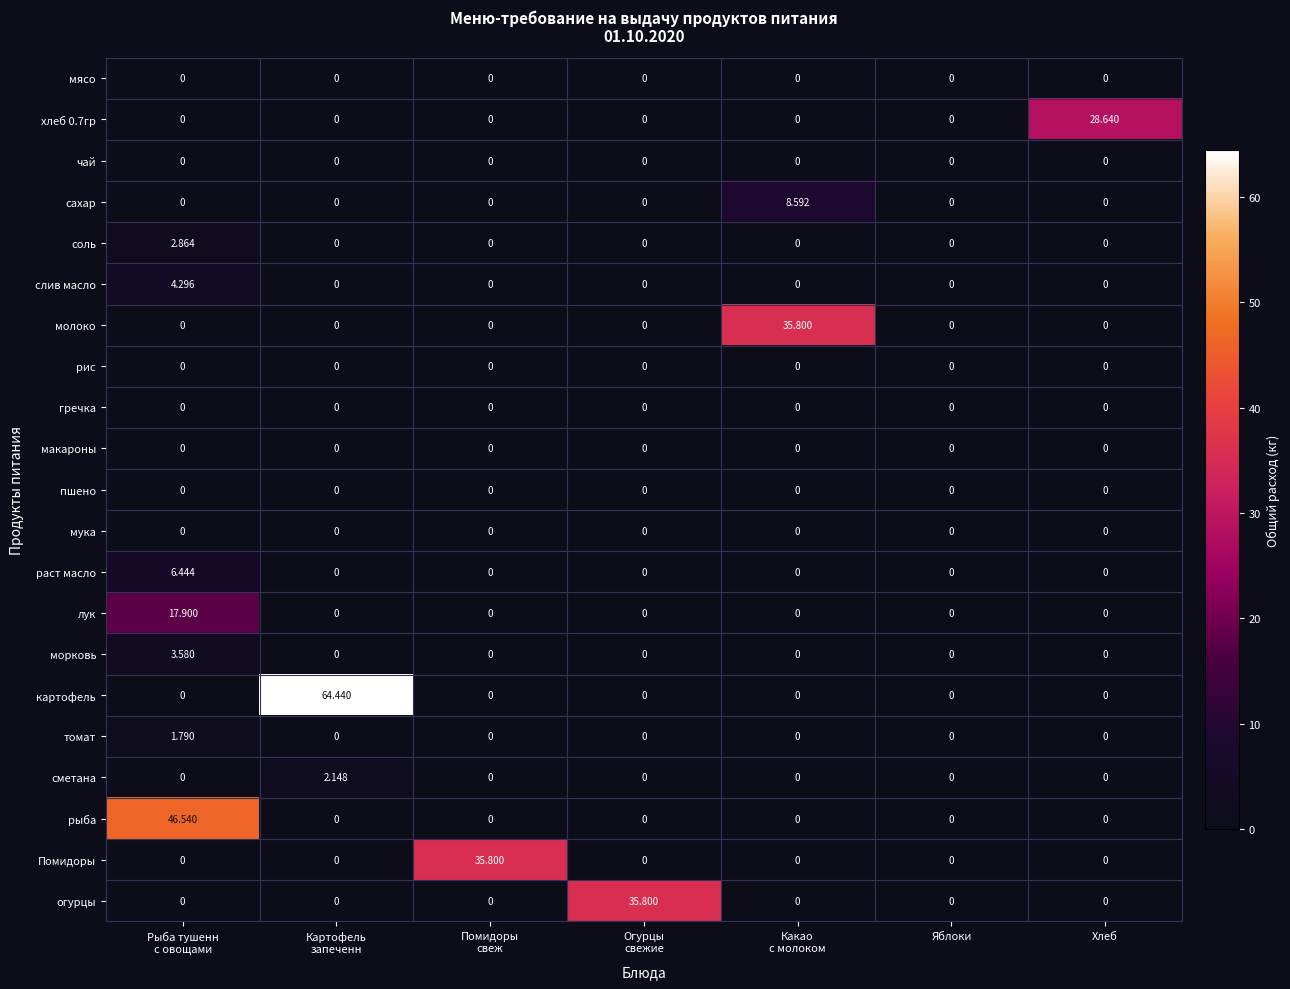

Which series has the widest spread of values?

картофель